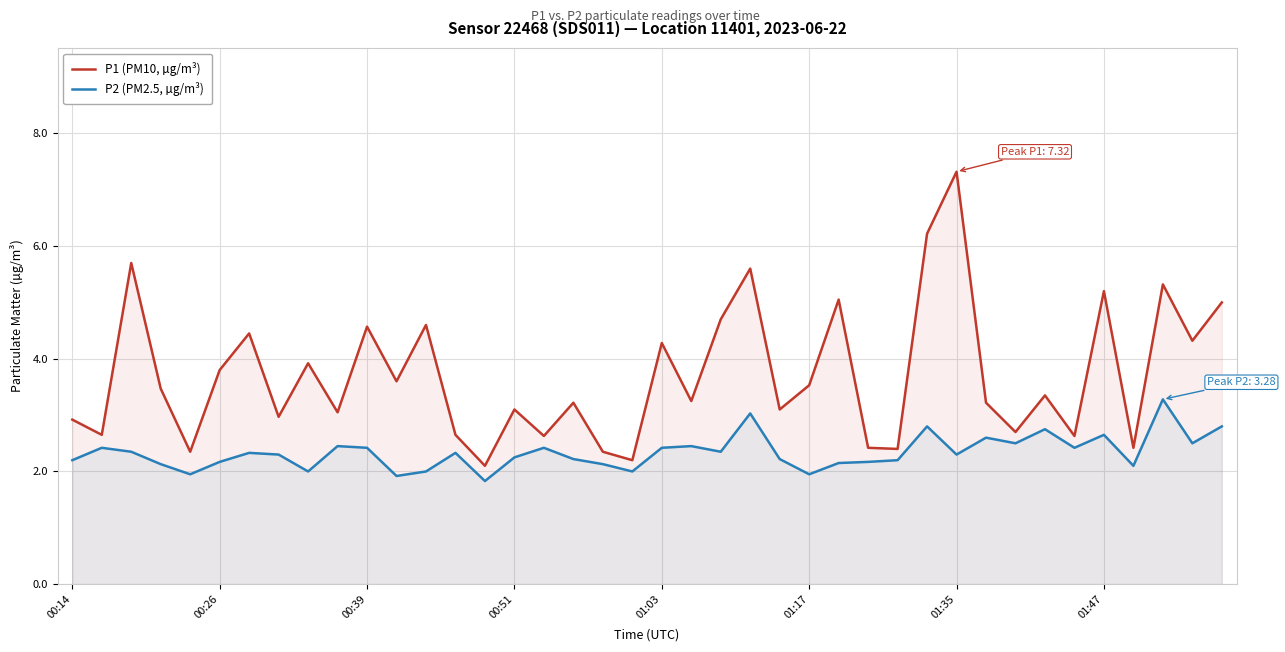

Which category has the lowest value across all series?

14